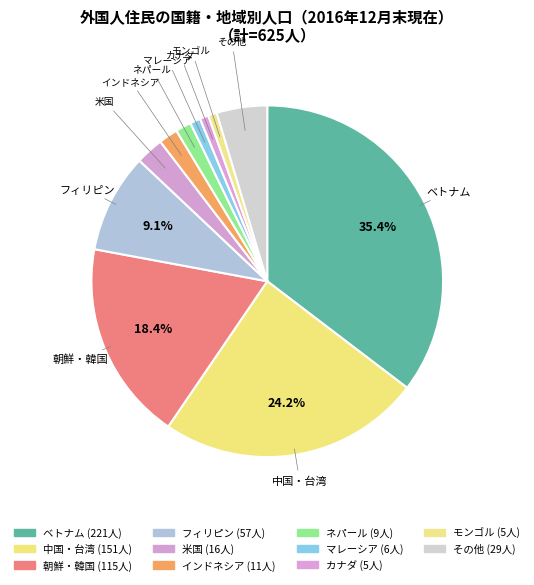

How many slices are in this pie chart?

11